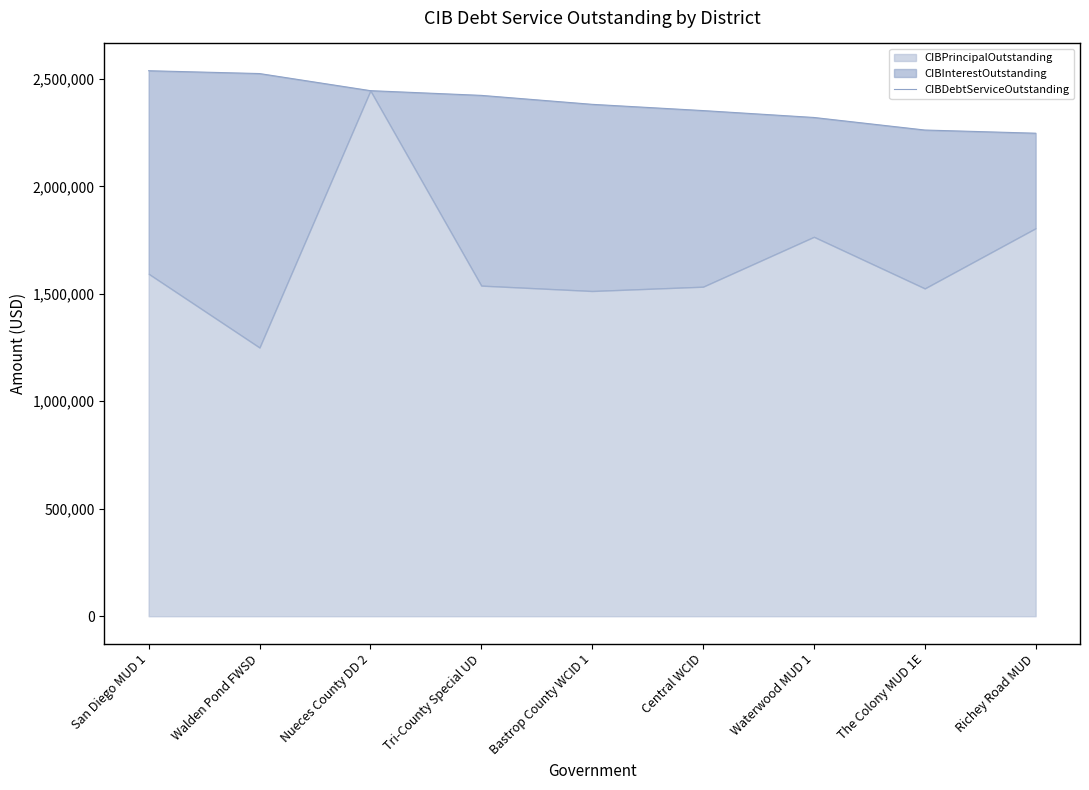

What is the sum of all values?

21493223.6